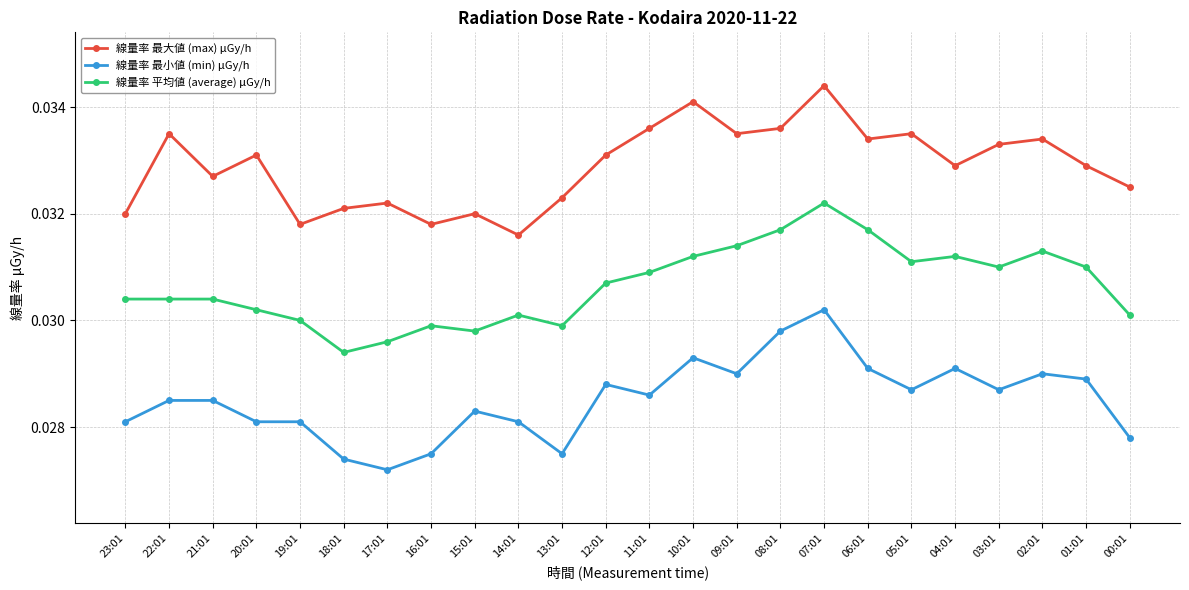

What is the label of the 5th point from the left?

19:01